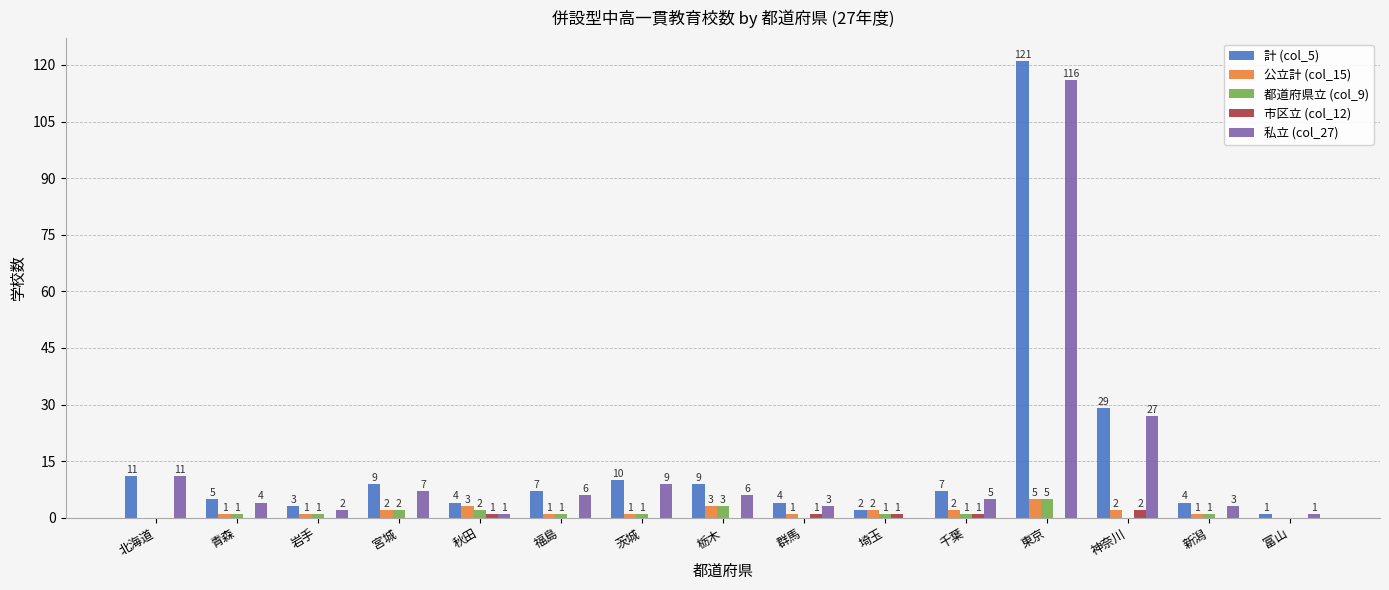

The value of 私立 (col_27) at 神奈川 is 36. True or false?

False